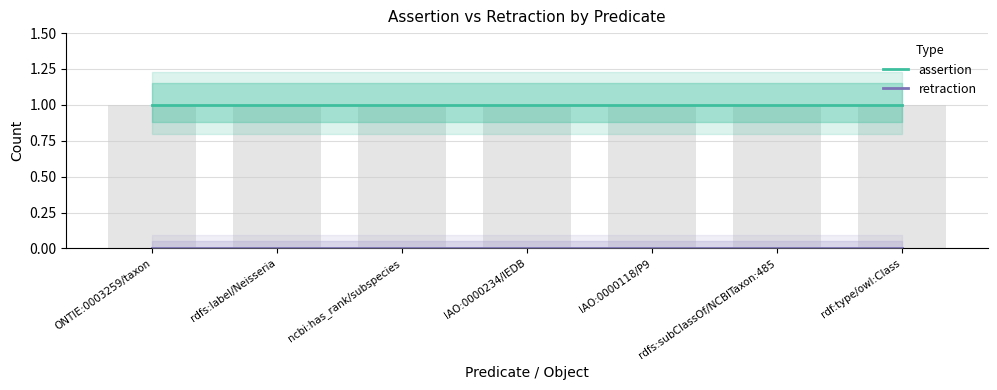

Reading left to right, transcribe all the data shown in this chart.

assertion: 1	1	1	1	1	1	1
retraction: 0	0	0	0	0	0	0